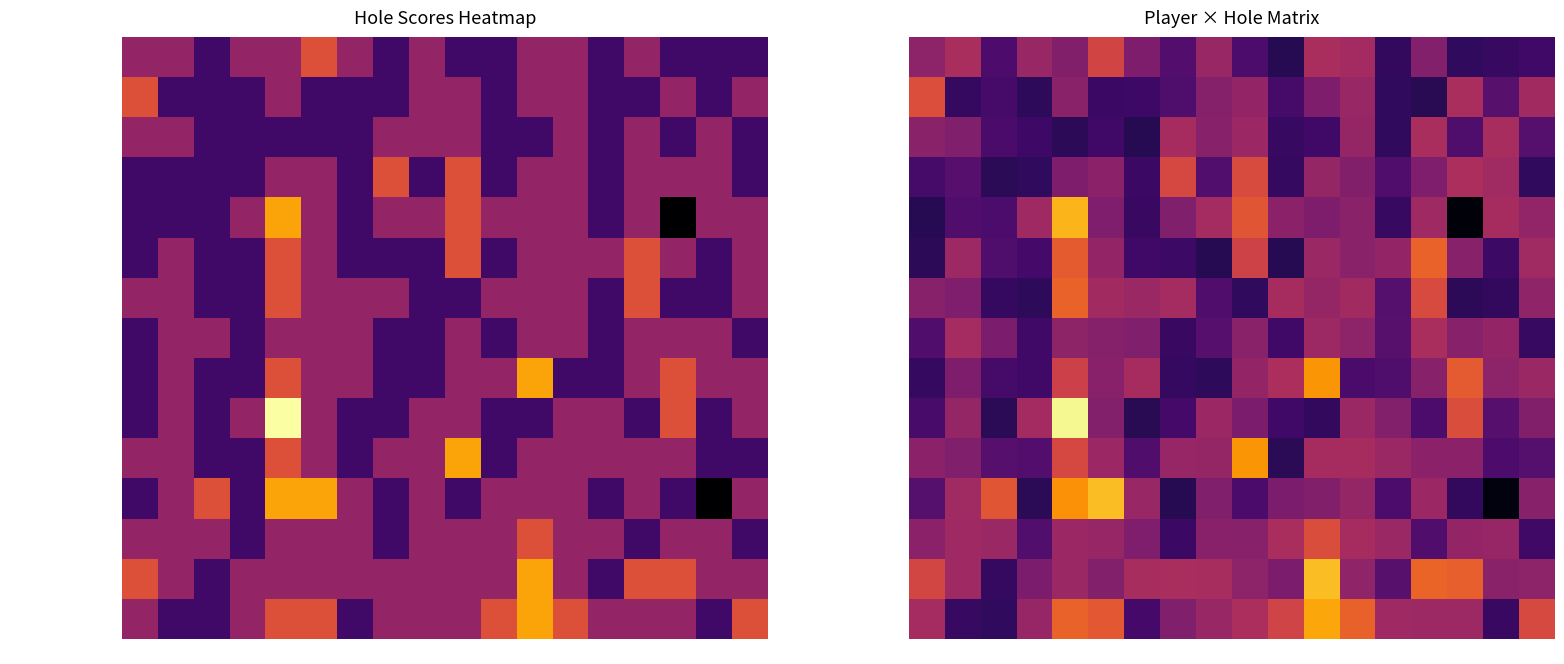

Count the number of categories in the chart.

18